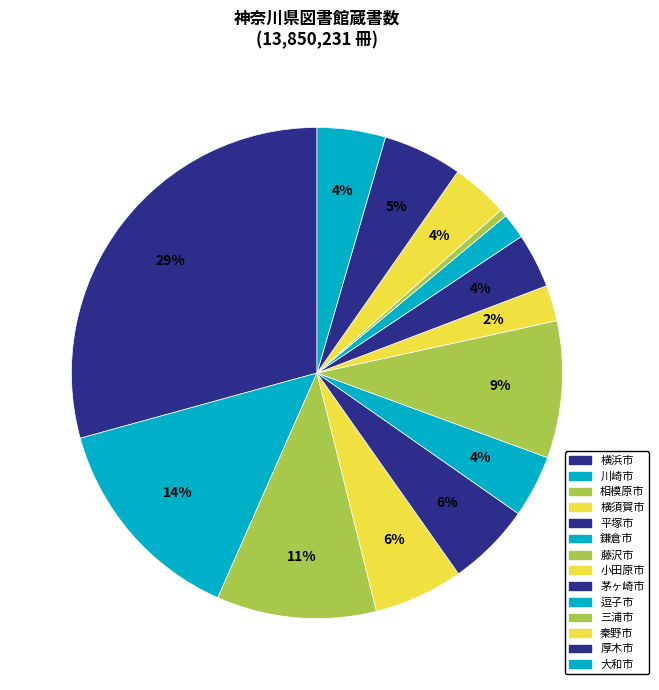

What is the largest slice in the pie chart?

横浜市